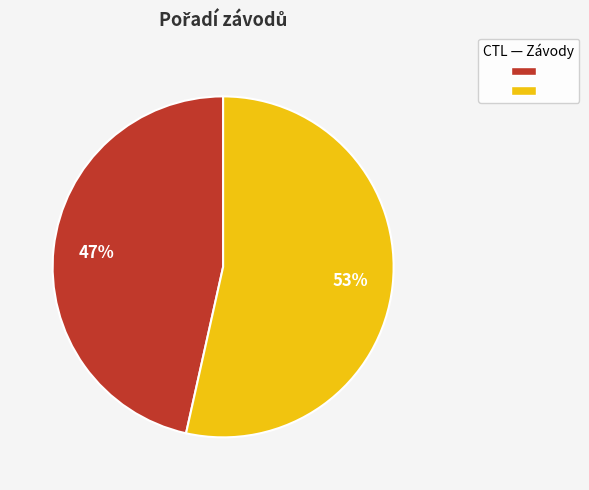

Does any single category account for the majority?

Yes